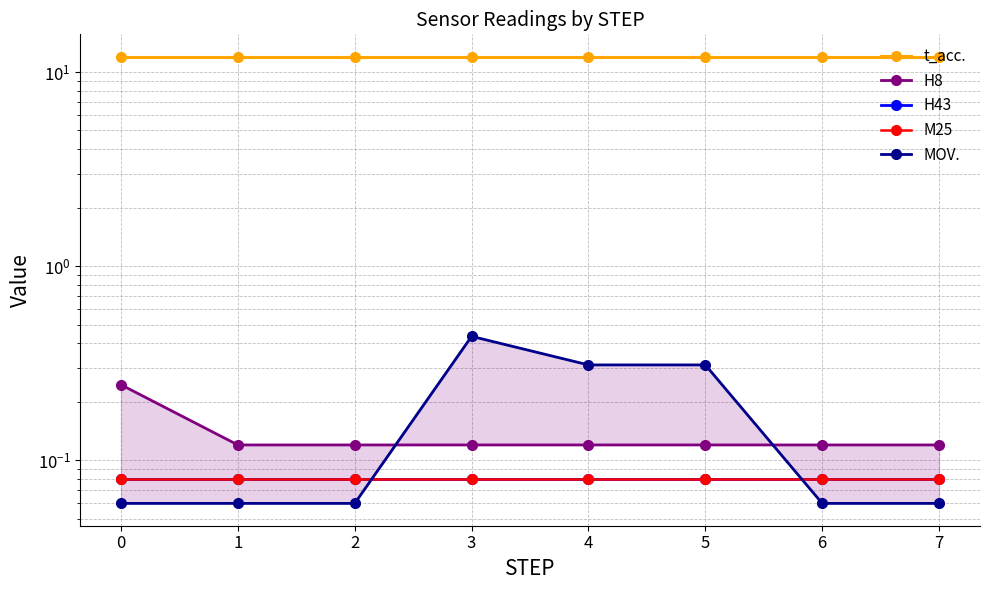

True or false: H8 has a value of 0.4 at 0.

False